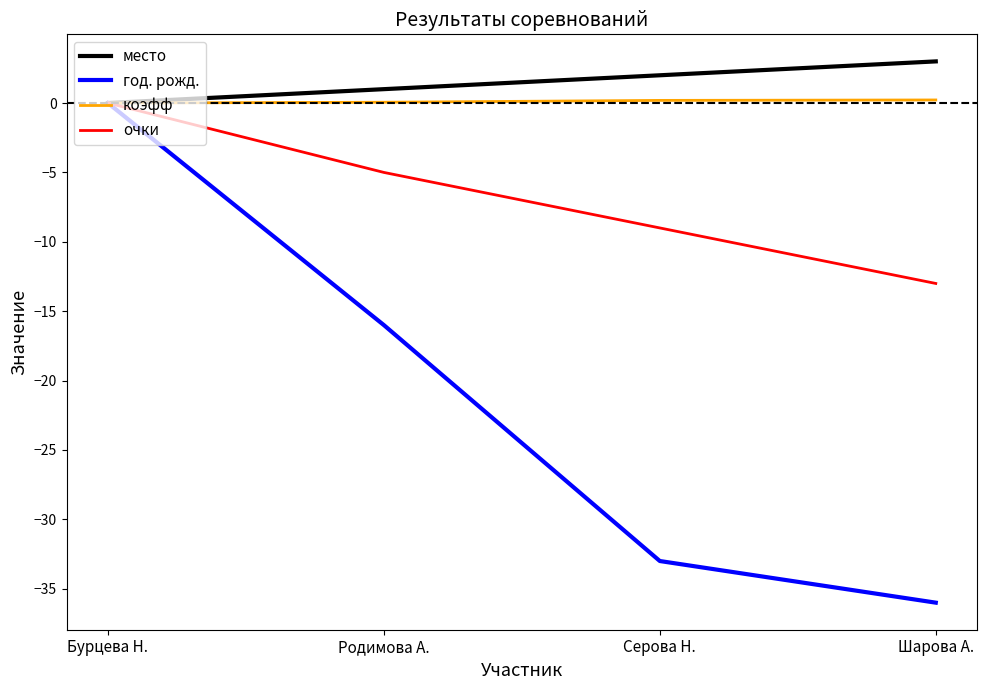

What position from the left is Бурцева Н.?

1